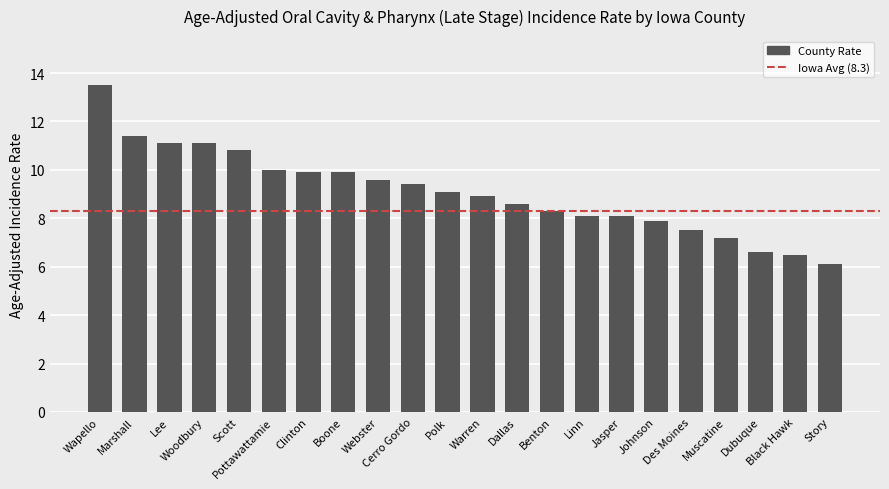

What is the average value?

9.1